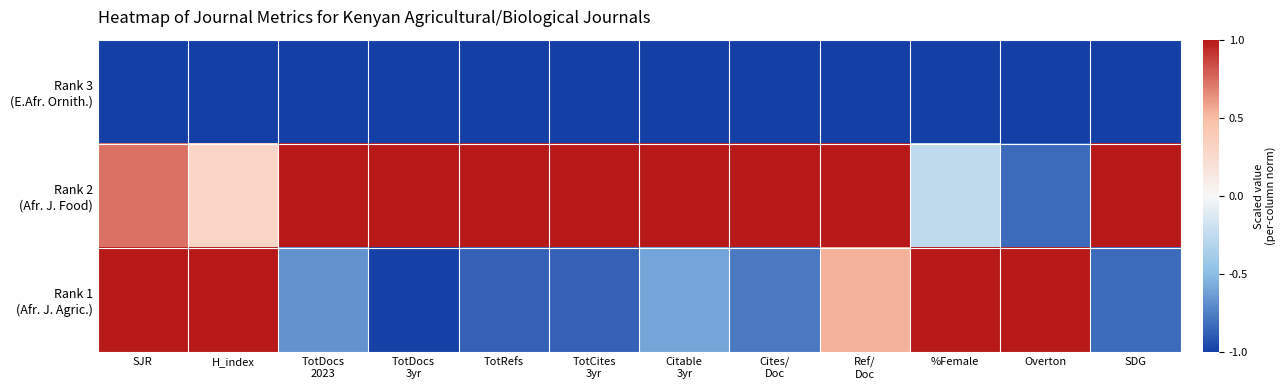

At which category does the chart reach its minimum across all series?

SJR